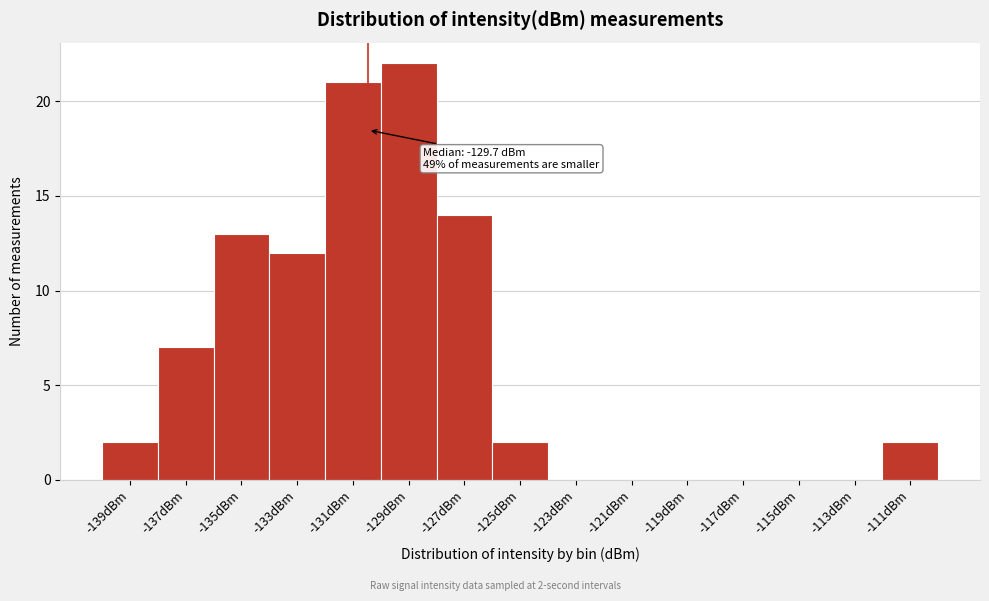

Reading left to right, list all the values displayed in this chart.

-139dBm=2	-137dBm=7	-135dBm=13	-133dBm=12	-131dBm=21	-129dBm=22	-127dBm=14	-125dBm=2	-123dBm=0	-121dBm=0	-119dBm=0	-117dBm=0	-115dBm=0	-113dBm=0	-111dBm=2